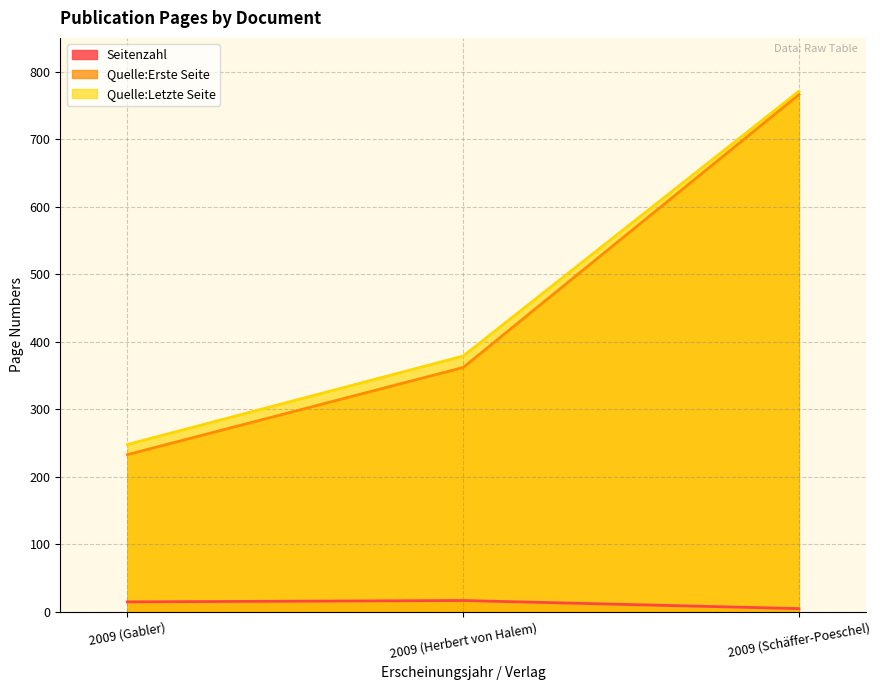

True or false: Seitenzahl has a value of 8 at 2009 (Schäffer-Poeschel).

False